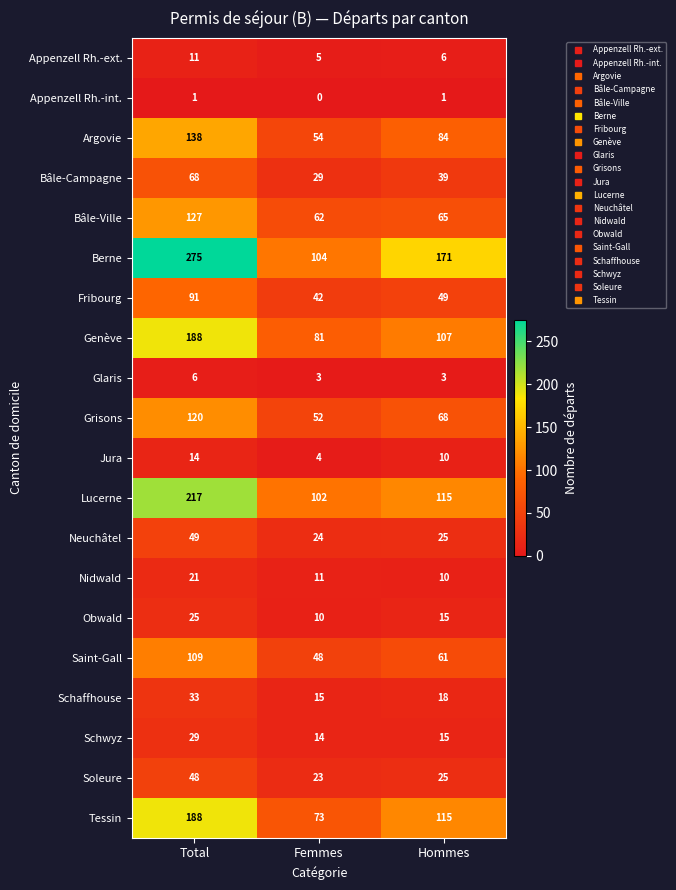

True or false: Schaffhouse has a value of 15 at Femmes.

True